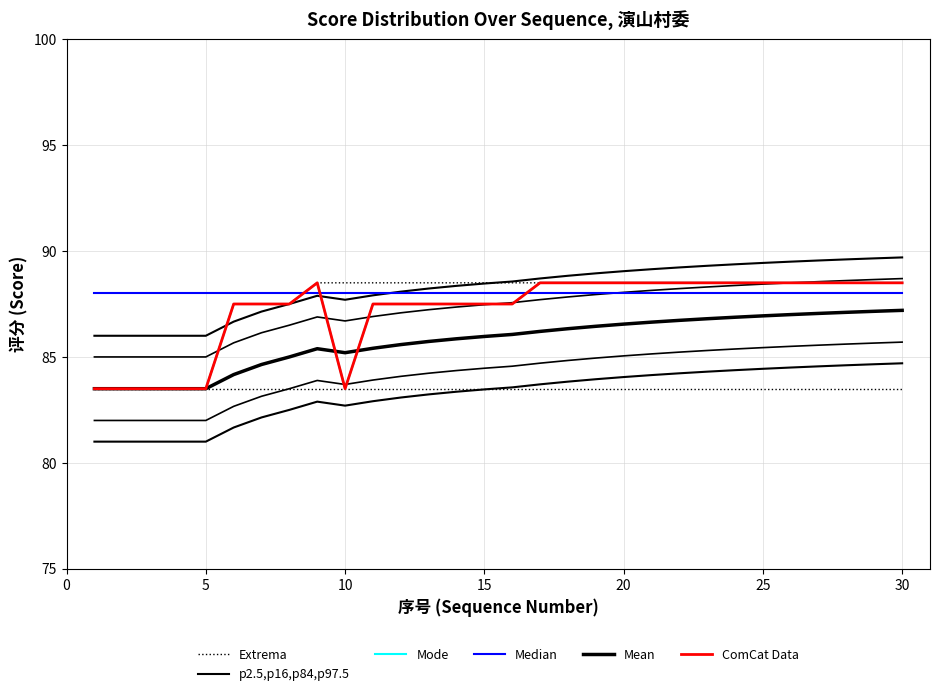

Does the chart display data point markers on the line(s)?

No